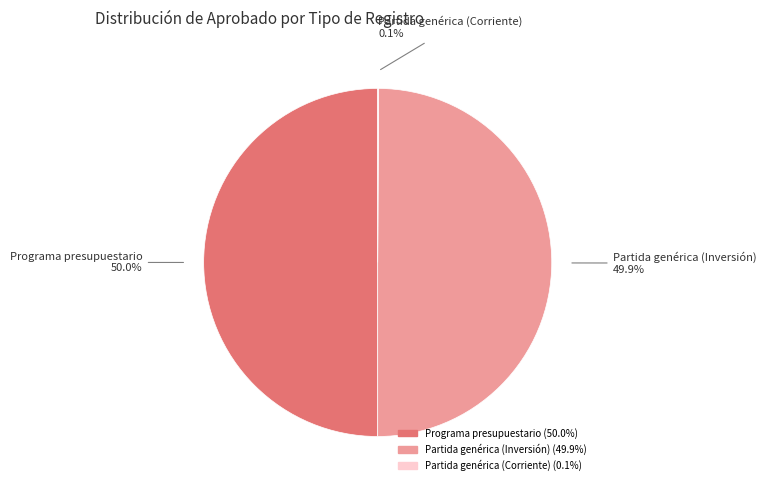

Is the sum of Programa presupuestario and Partida genérica (Inversión) greater than half?

Yes